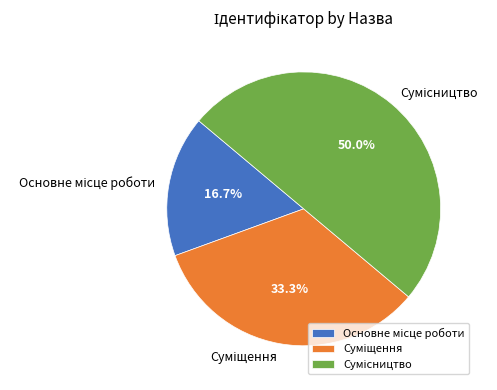

Combined, what portion of the pie is Суміщення and Сумісництво?

83.3%